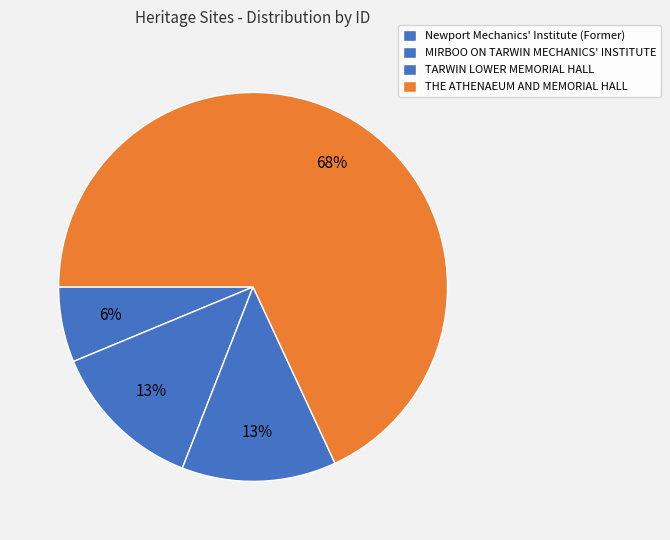

To the nearest percent, what is the average slice percentage?

25%